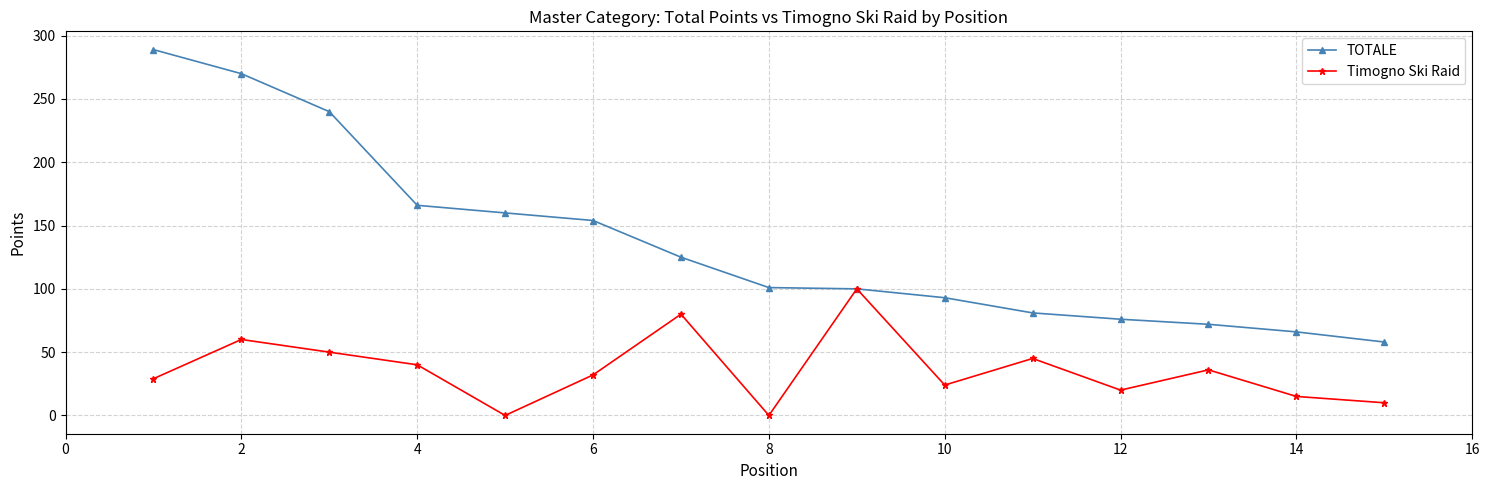

Which series has the widest spread of values?

TOTALE